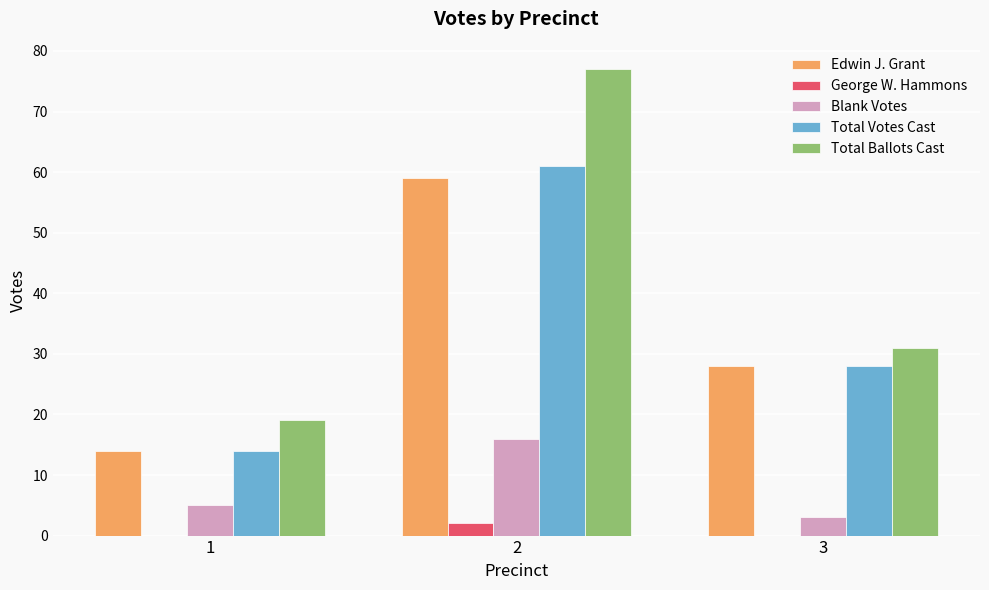

What is the maximum value shown in the chart?

77